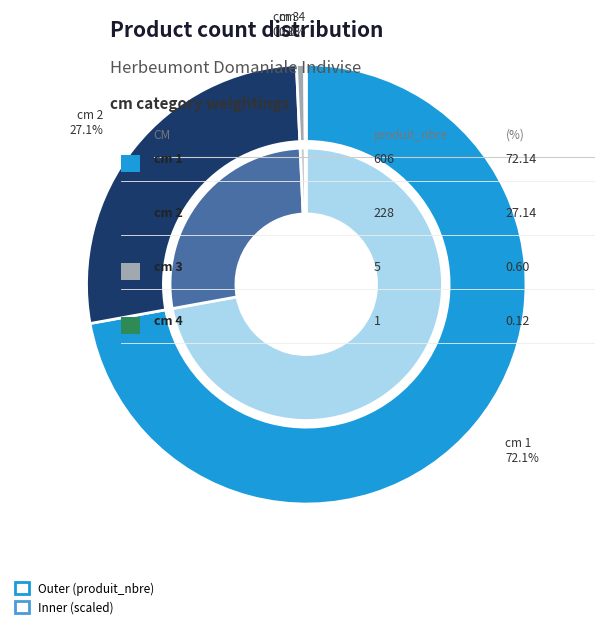

To the nearest percent, what is the difference between the 3 and 2 slice percentages?

27%